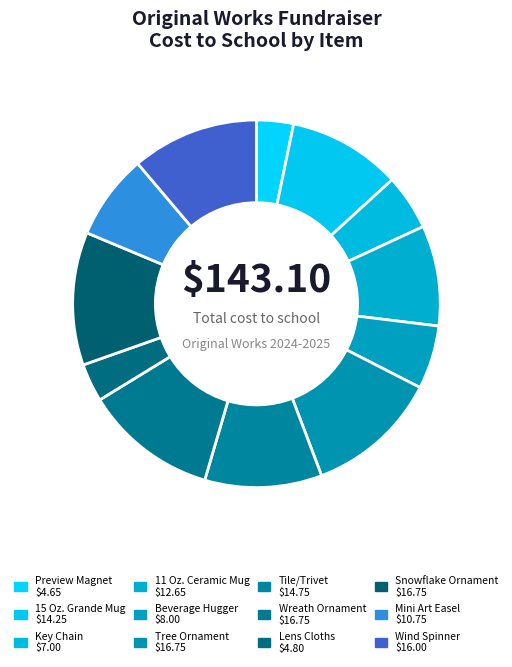

What is the largest slice in the pie chart?

Tree Ornament